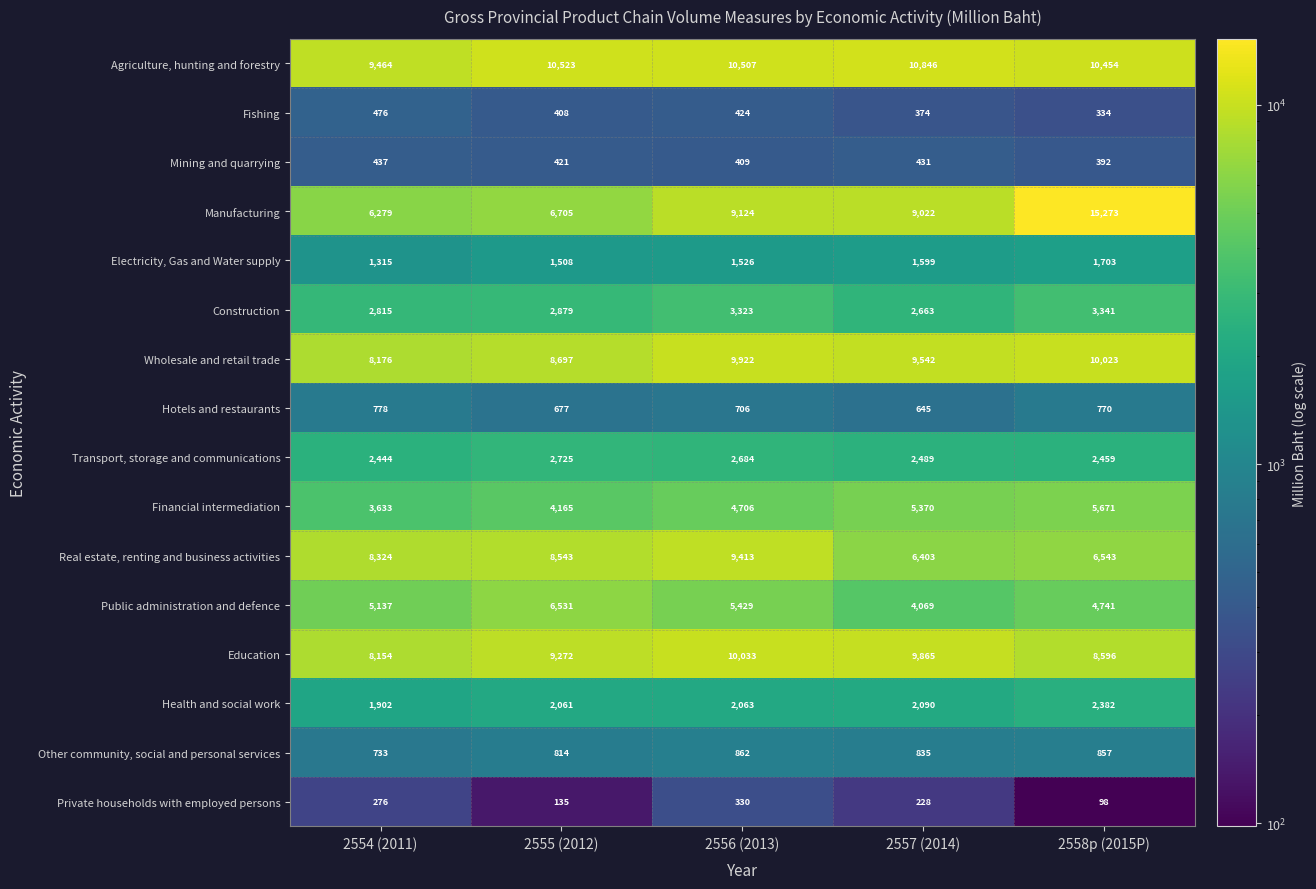

Which category has the lowest value across all series?

2558p (2015P)